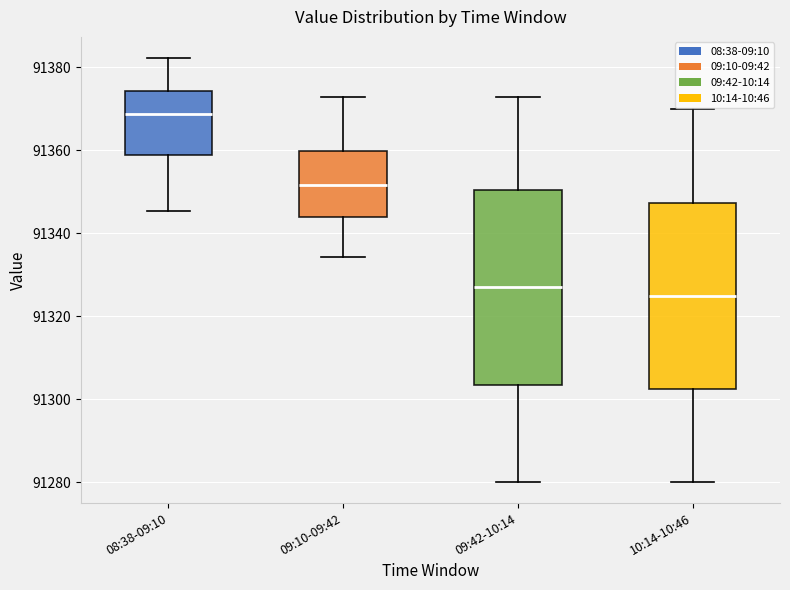

Reading left to right, transcribe this box plot: for each box, give where its median line is, the range the box spans, and where its two whiskers end, as read against the y-axis. The values are not printed on the chart, so give them approximately, as read against the axis.

08:38-09:10: median 91368, box 91358 to 91374, whiskers 91346 to 91382
09:10-09:42: median 91352, box 91344 to 91360, whiskers 91334 to 91372
09:42-10:14: median 91326, box 91304 to 91350, whiskers 91280 to 91372
10:14-10:46: median 91324, box 91302 to 91348, whiskers 91280 to 91370